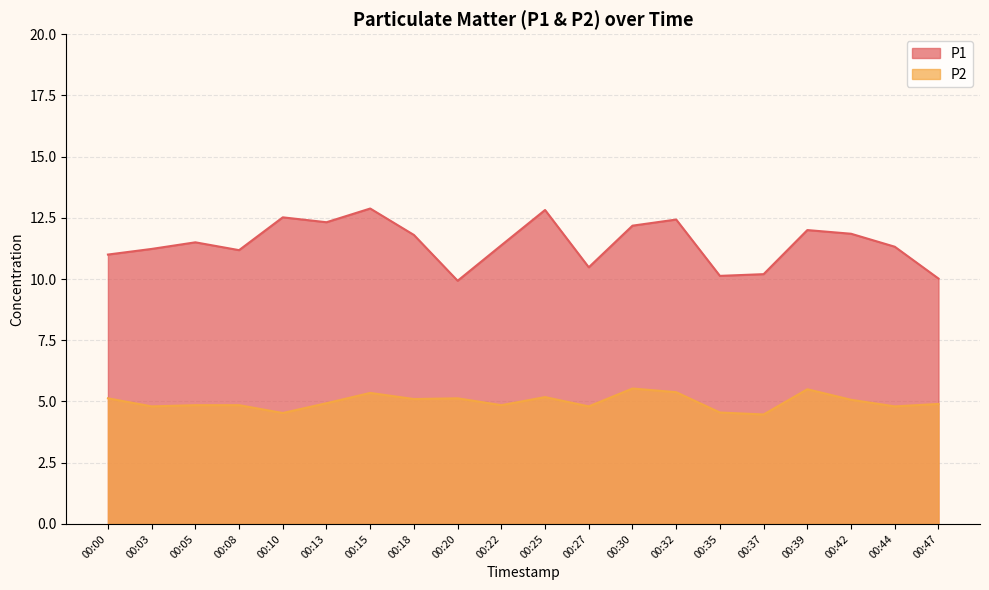

What is the sum of all P2 values?

99.7